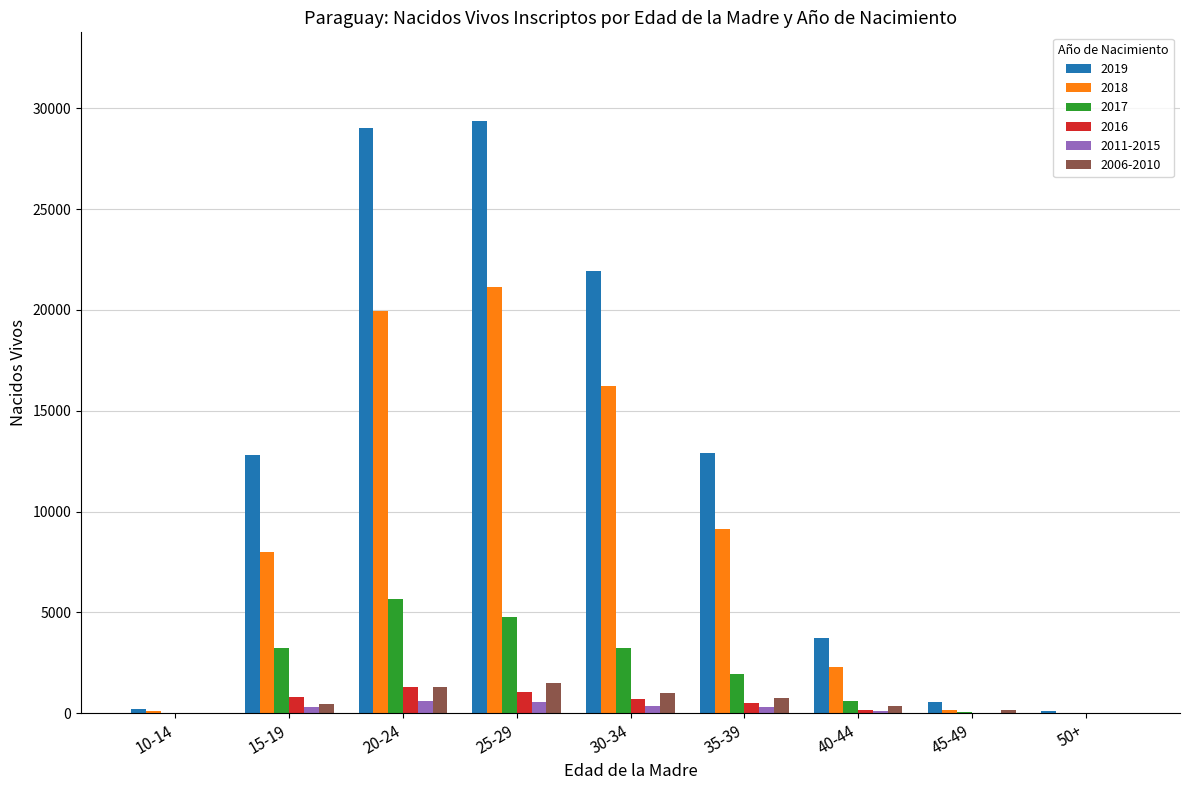

The value of 2016 at 25-29 is 1071. True or false?

True